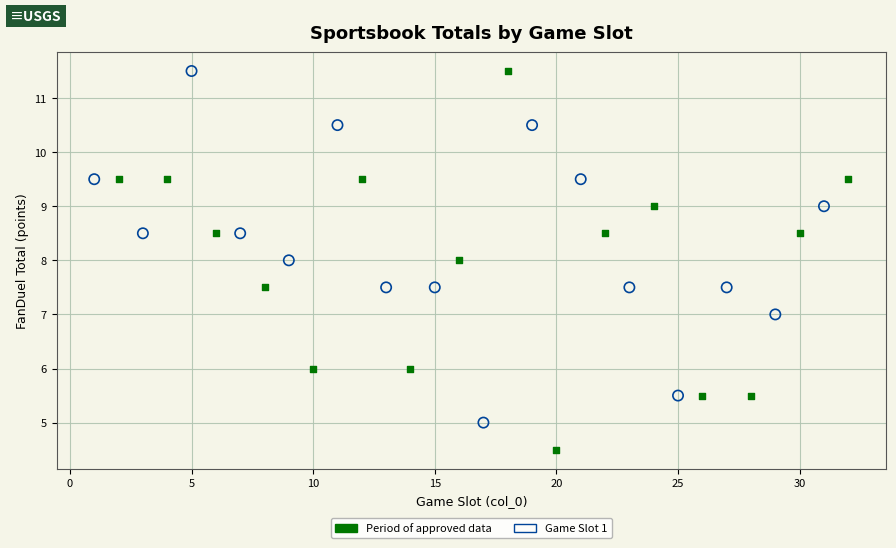

Which series has the largest Y range (max minus min)?

Period of approved data